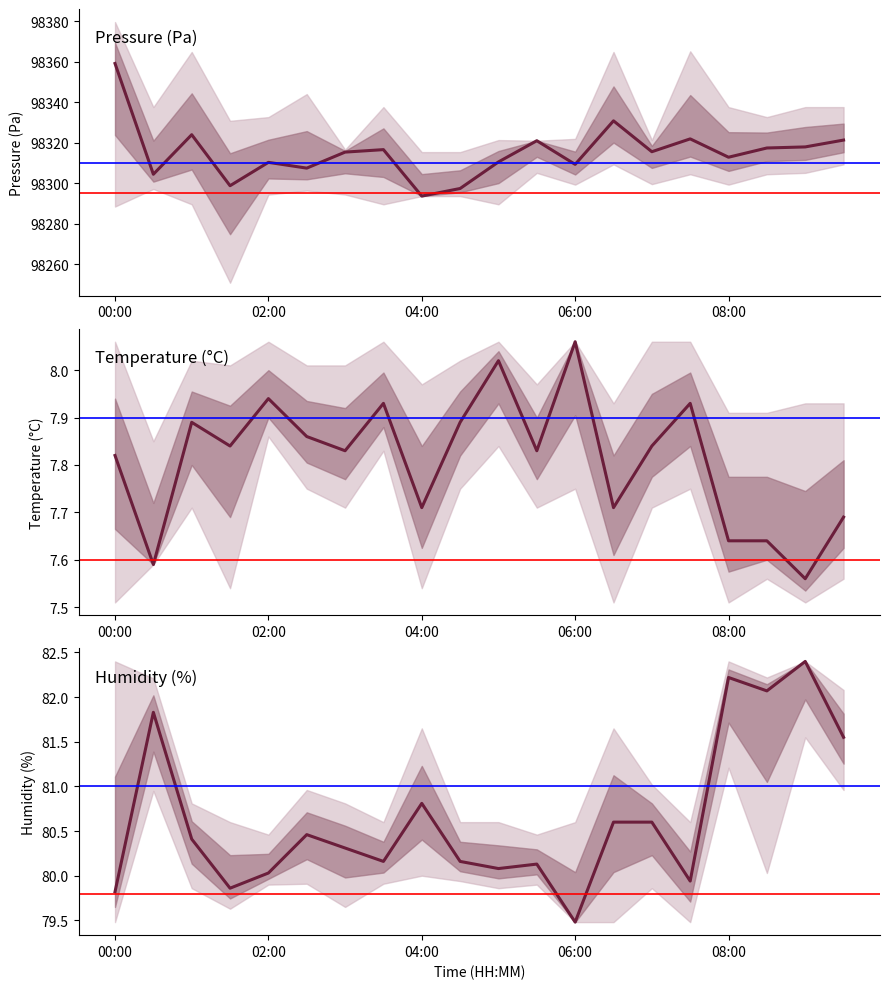

At which label is temperature closest to 7?

18